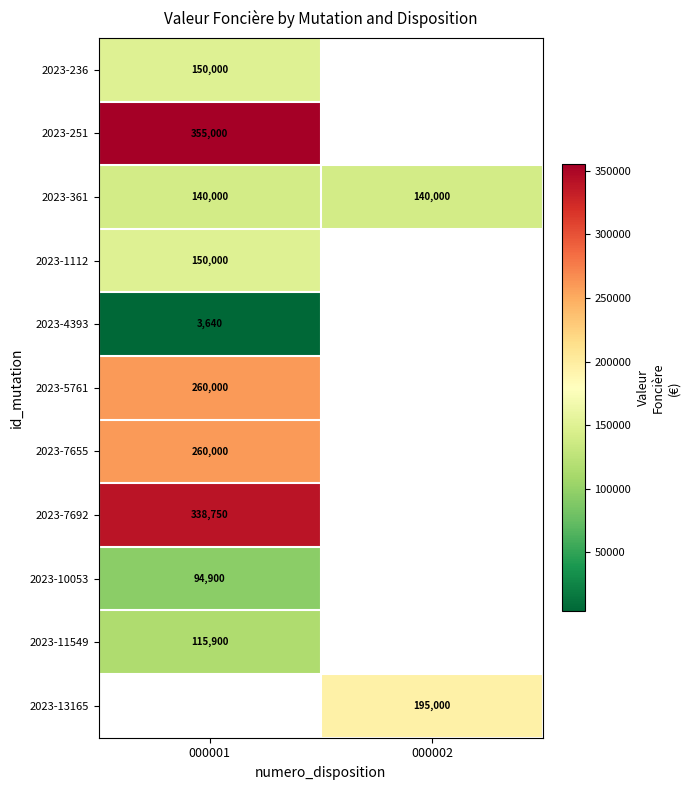

At how many categories does at least one series exceed 349469?

1